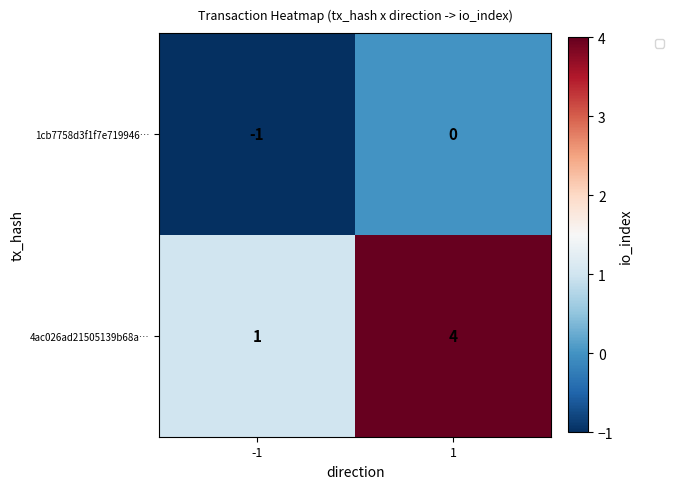

At which category is the sum across all series the highest?

1